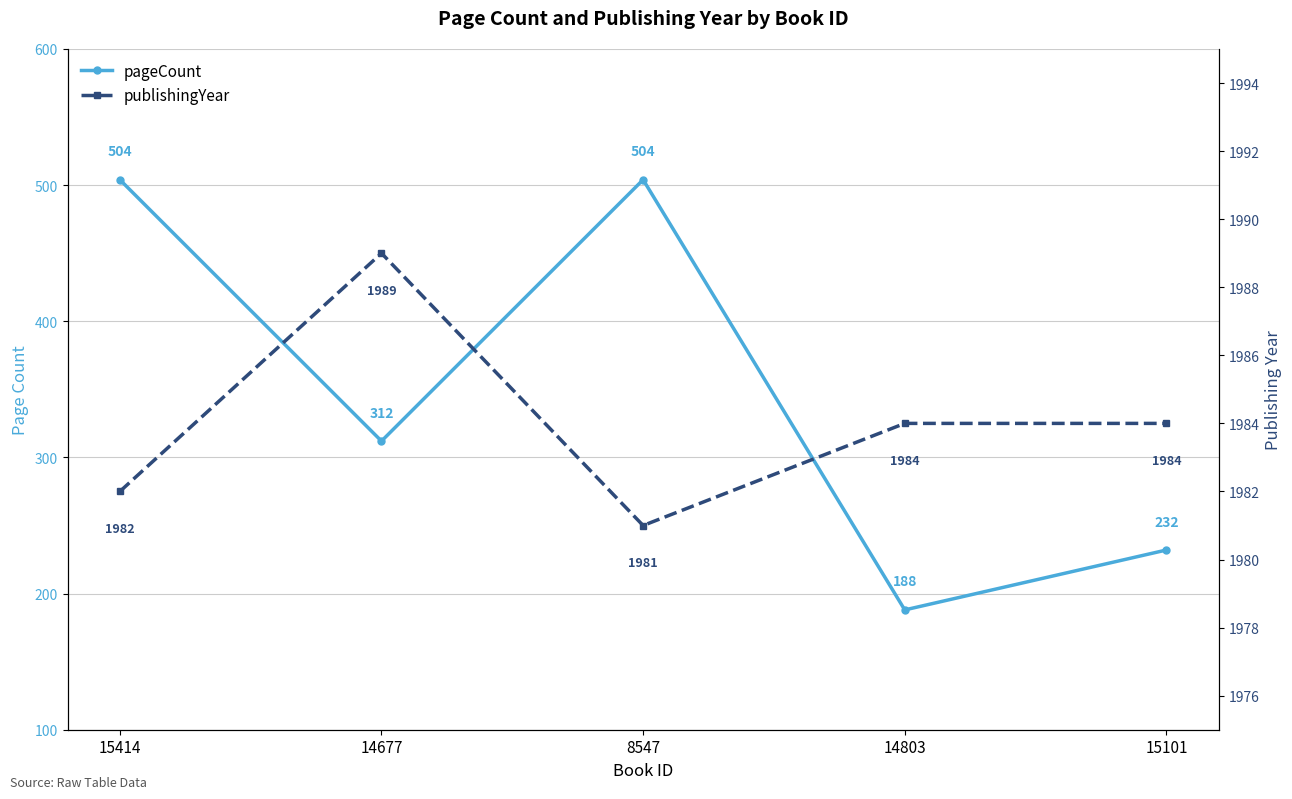

Which series has the widest spread of values?

pageCount